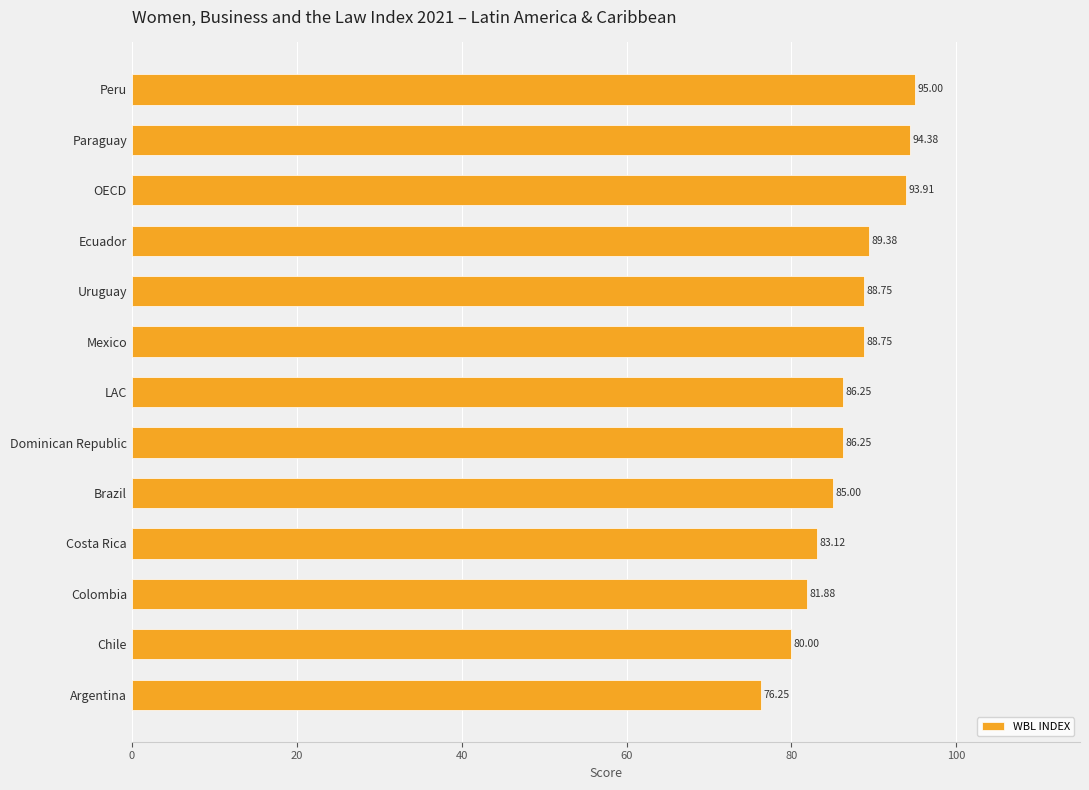

How many data points are above 86?

8